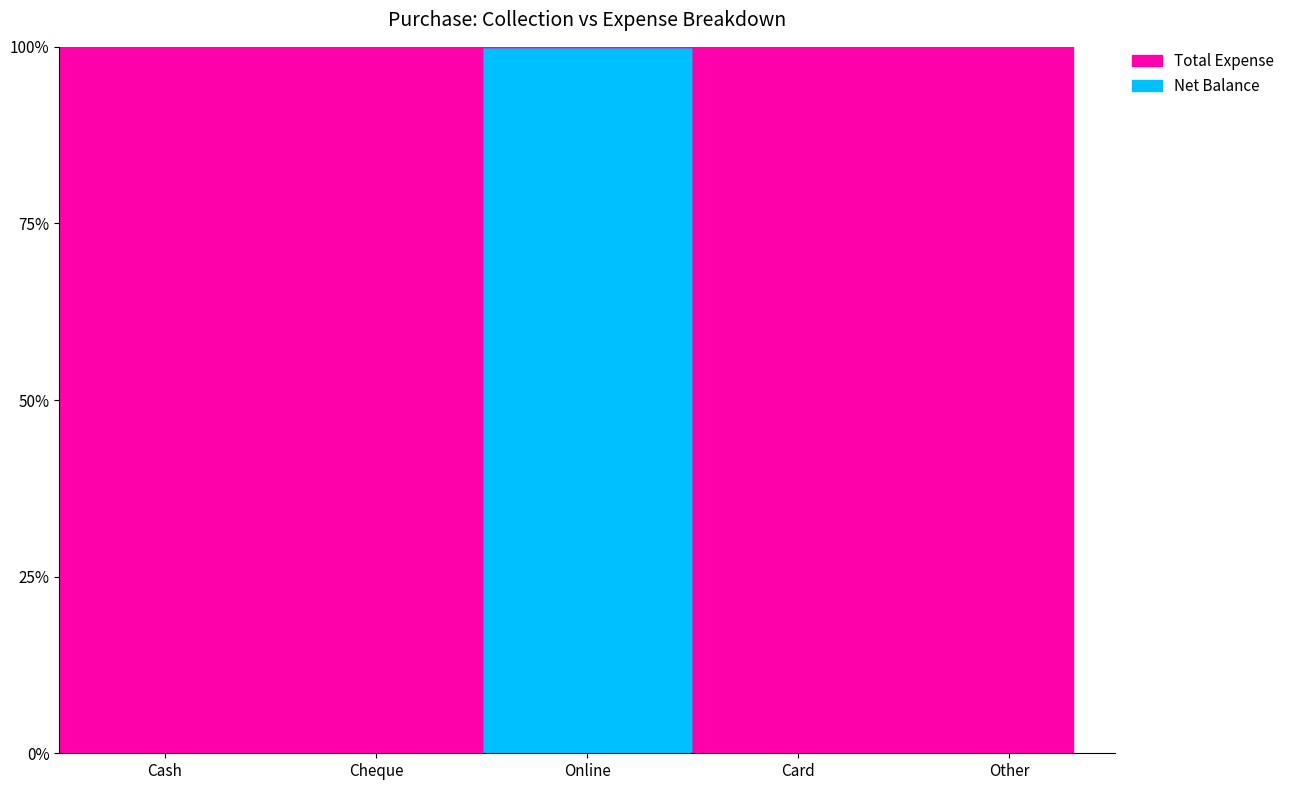

Which label corresponds to the smallest value in the chart?

Cash